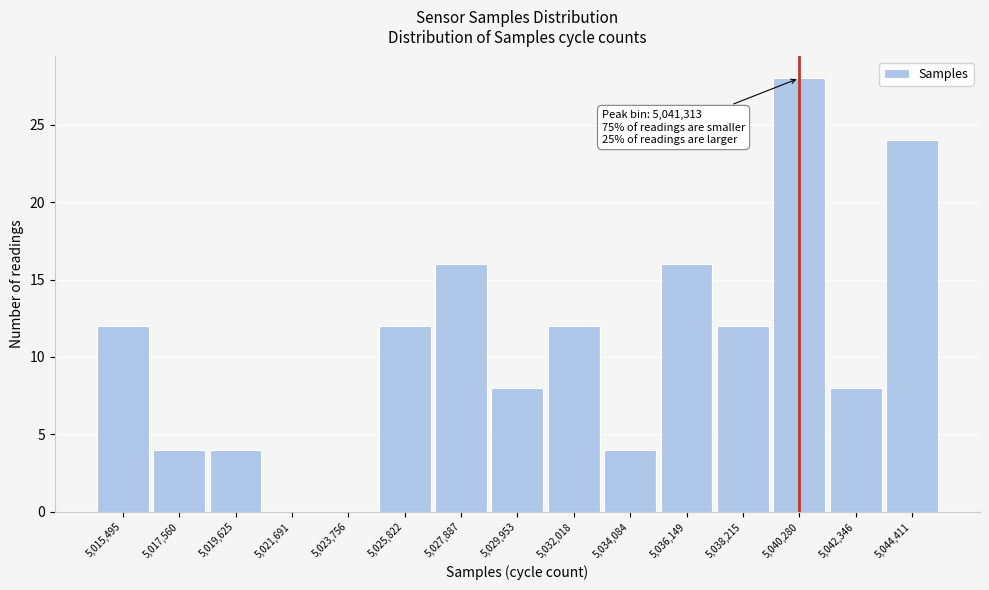

Reading left to right, transcribe all the data shown in this chart.

5,015,495=12	5,017,560=4	5,019,625=4	5,021,691=0	5,023,756=0	5,025,822=12	5,027,887=16	5,029,953=8	5,032,018=12	5,034,084=4	5,036,149=16	5,038,215=12	5,040,280=28	5,042,346=8	5,044,411=24